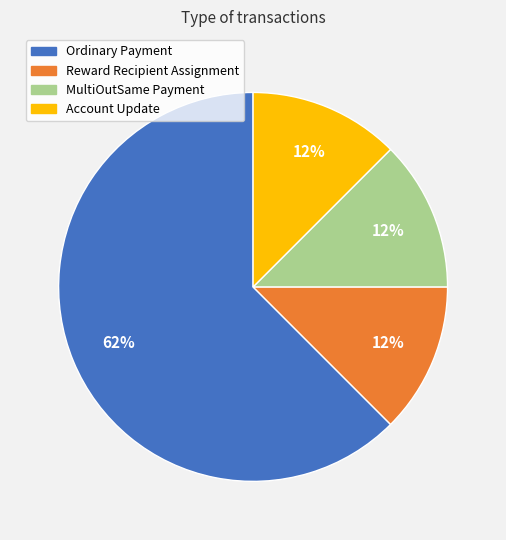

To the nearest percent, what is the average slice percentage?

25%